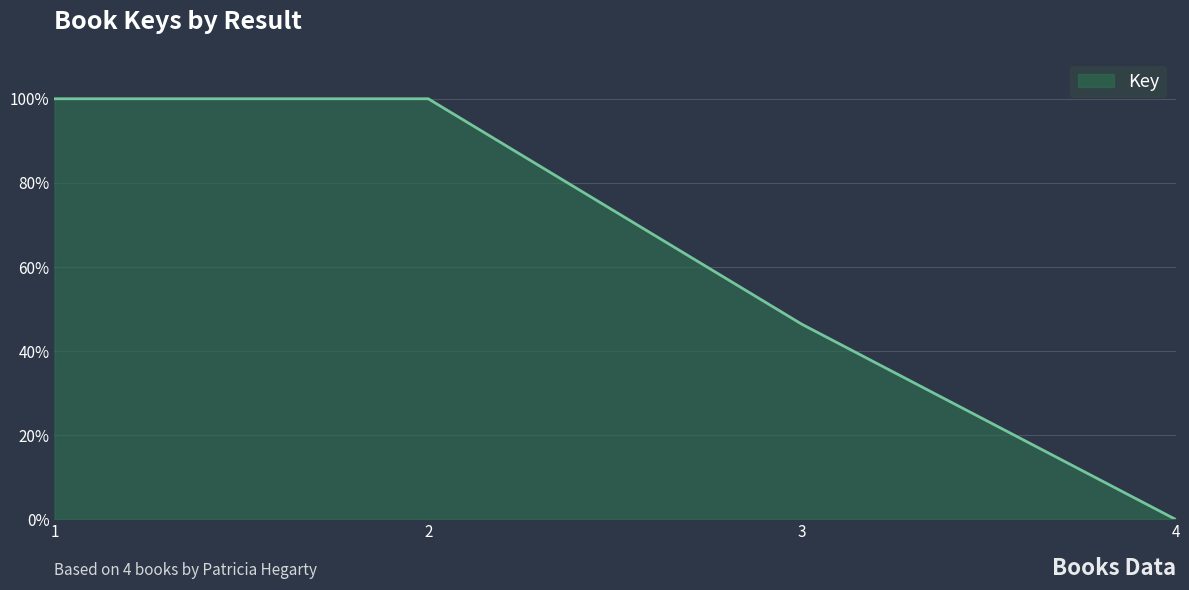

List the labels in order of value, largest first.

2, 1, 3, 4